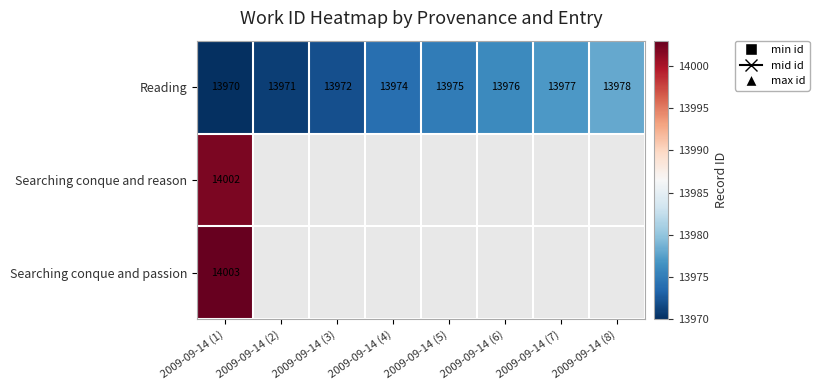

Read the Reading value at 2009-09-14 (5).

13975